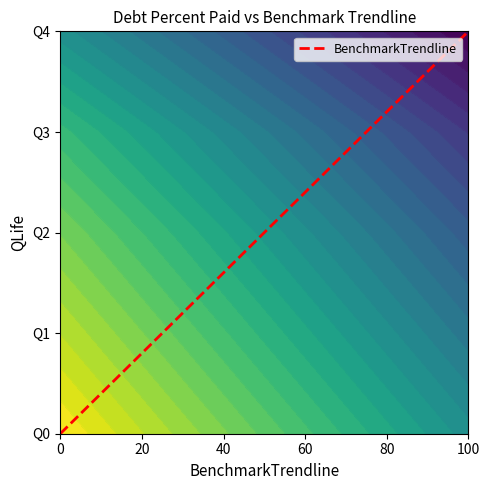

Count the values in the range 1 to 3.

3